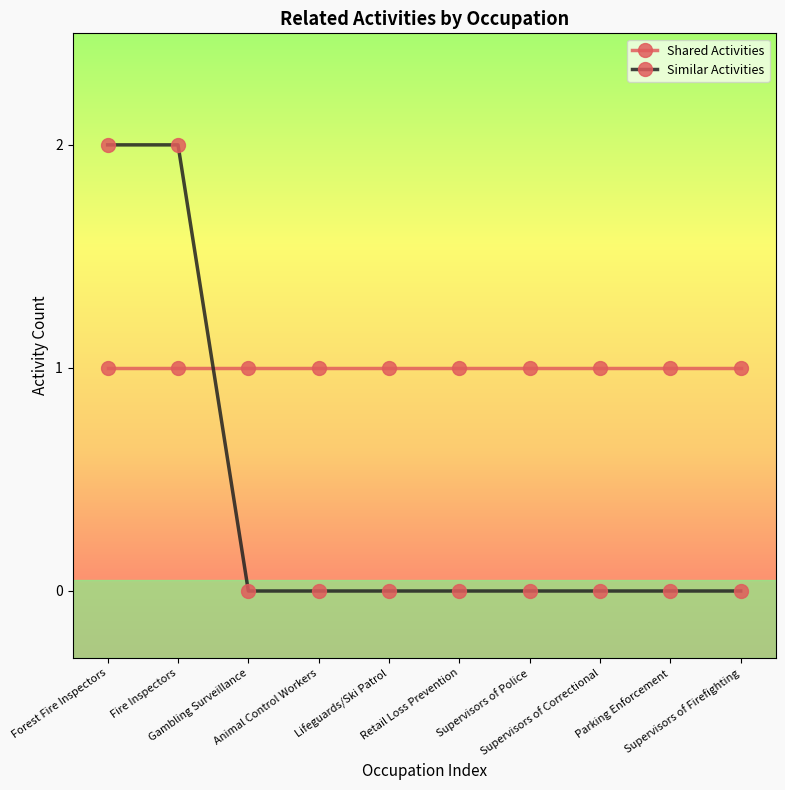

Where do Similar Activities and Shared Activities first cross each other?

Fire Inspectors and Gambling Surveillance